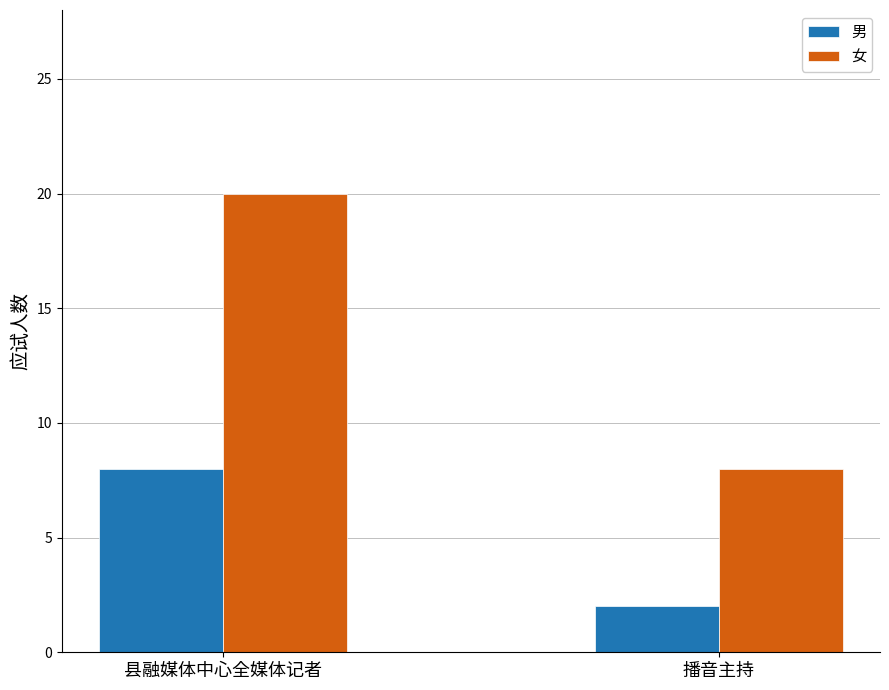

List the labels in order of 女 value, smallest first.

播音主持, 县融媒体中心全媒体记者